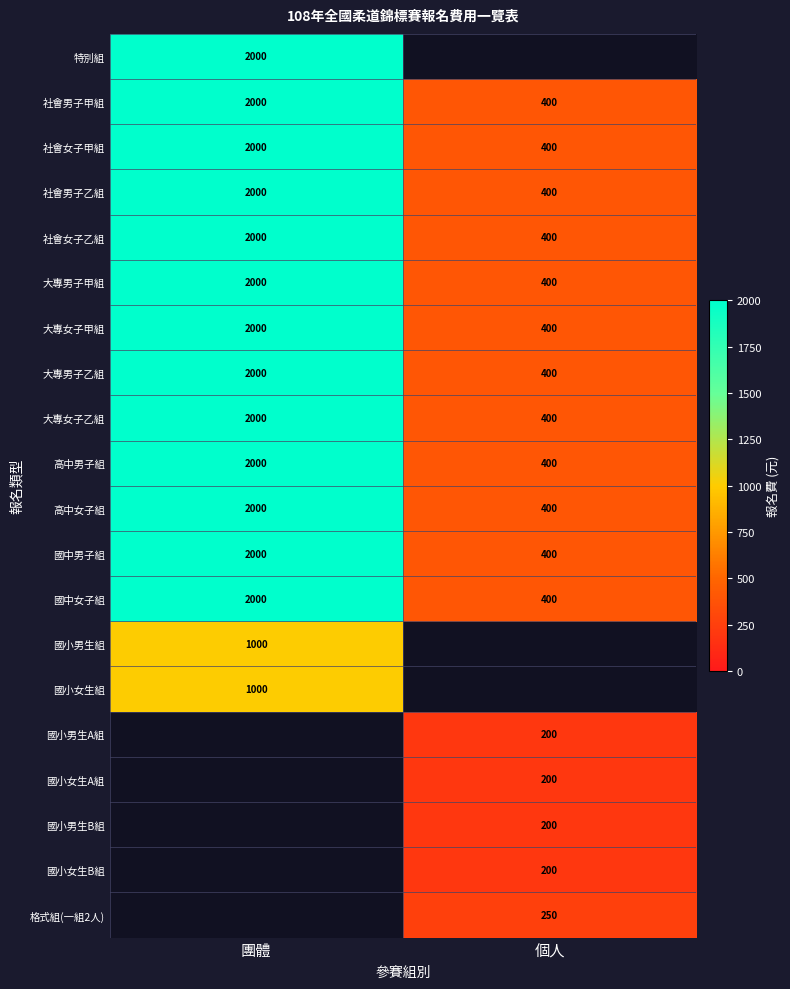

What is the sum of the 社會女子乙組 values at 團體 and 個人?

2400